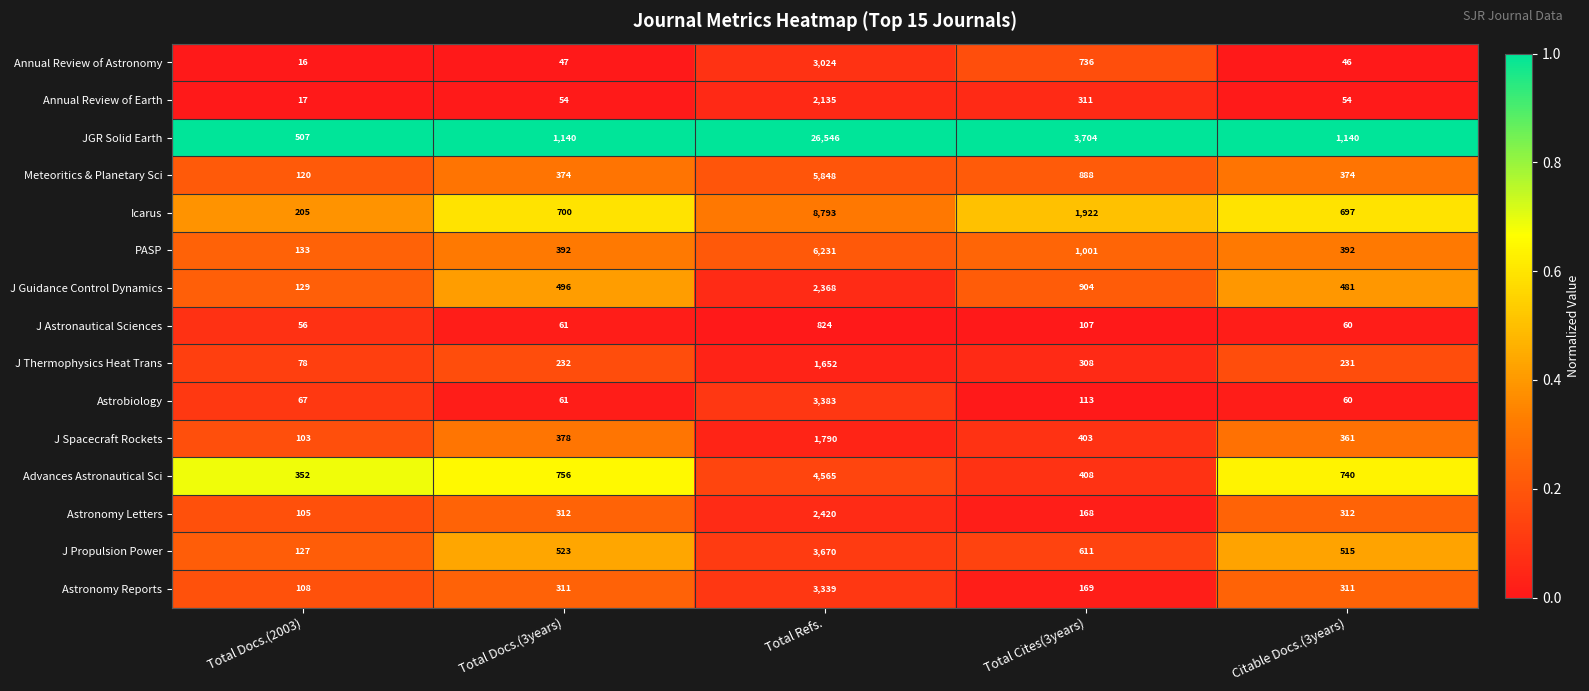

What is the spread (max minus min) of values at Total Docs.(3years)?

1093